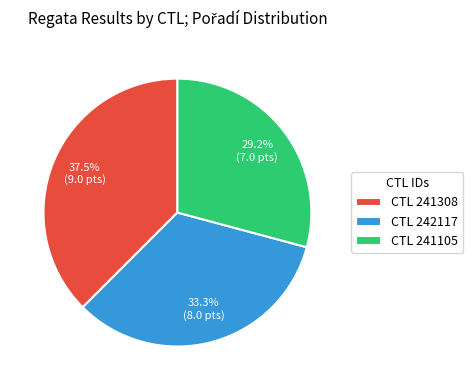

Count the number of slices in the pie.

3